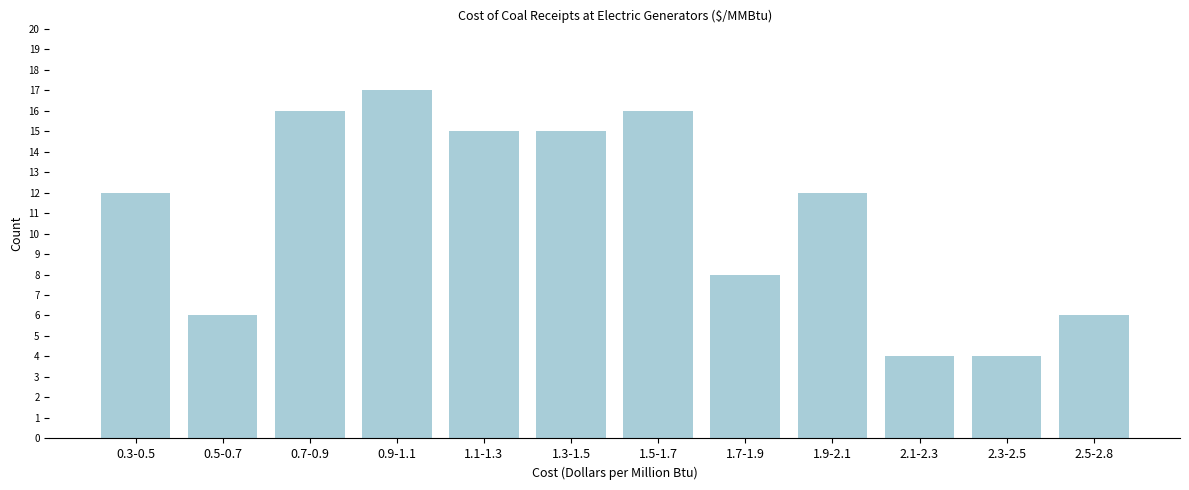

Reading right to left, list all the values displayed in this chart.

2.5-2.8=6	2.3-2.5=4	2.1-2.3=4	1.9-2.1=12	1.7-1.9=8	1.5-1.7=16	1.3-1.5=15	1.1-1.3=15	0.9-1.1=17	0.7-0.9=16	0.5-0.7=6	0.3-0.5=12